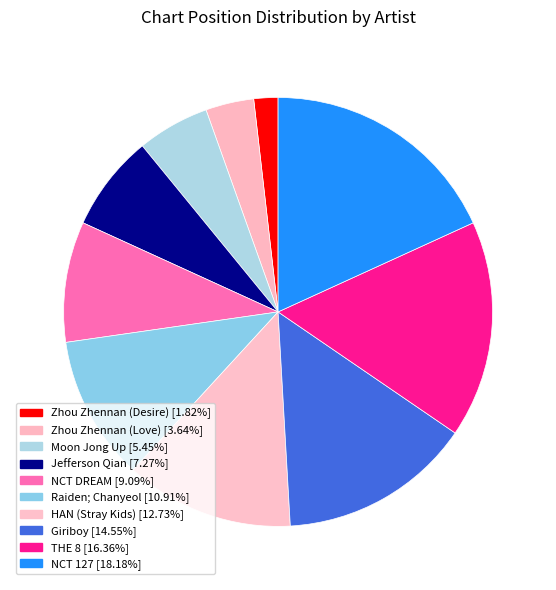

True or false: Raiden; Chanyeol accounts for 11% of the total.

True